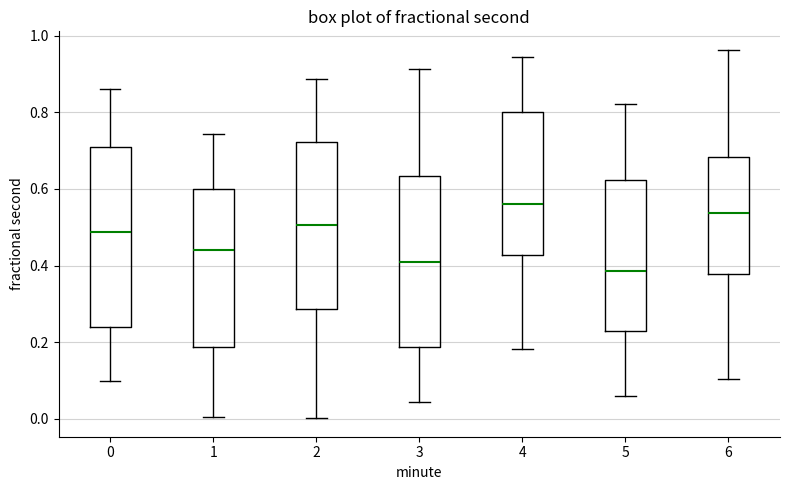

Which box's median line is the highest?

4